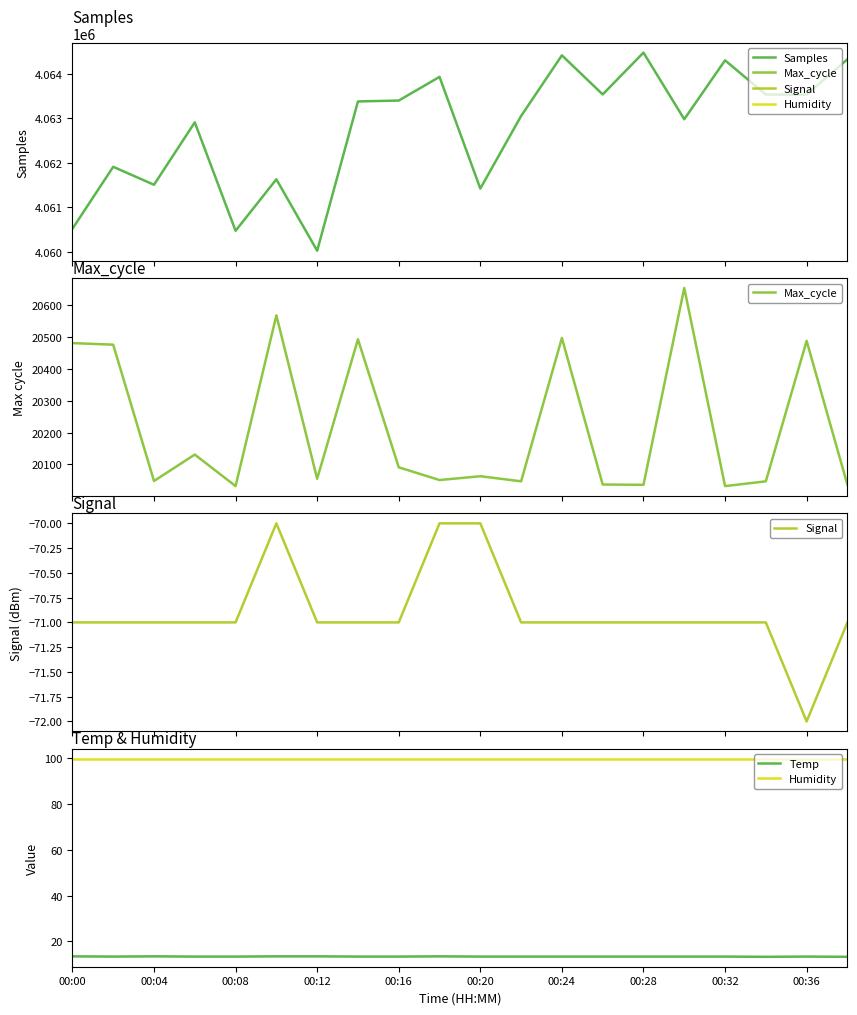

True or false: Humidity and Temp intersect in this chart.

False